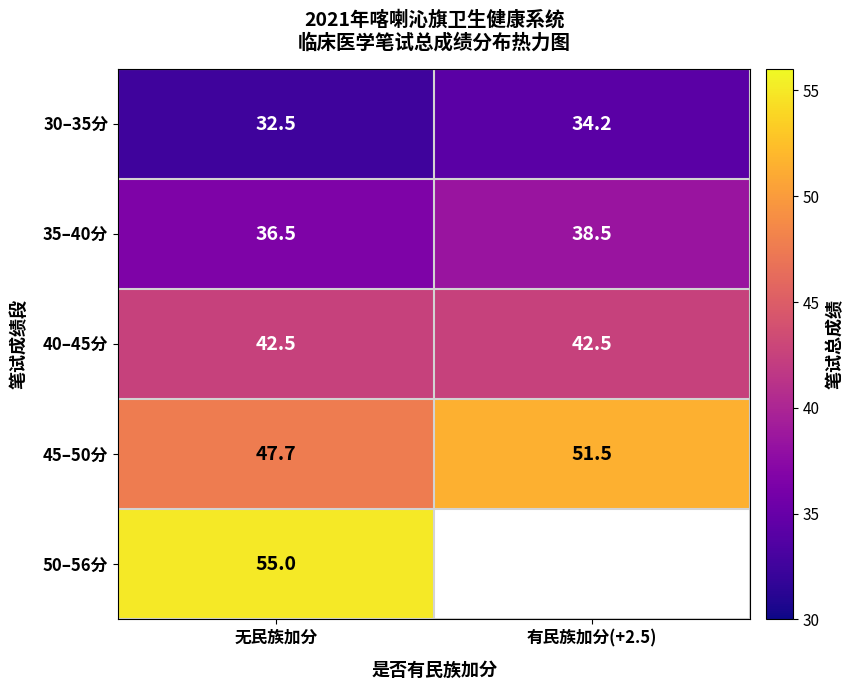

What is the difference between the 45–50分 values at 有民族加分(+2.5) and 无民族加分?

3.8